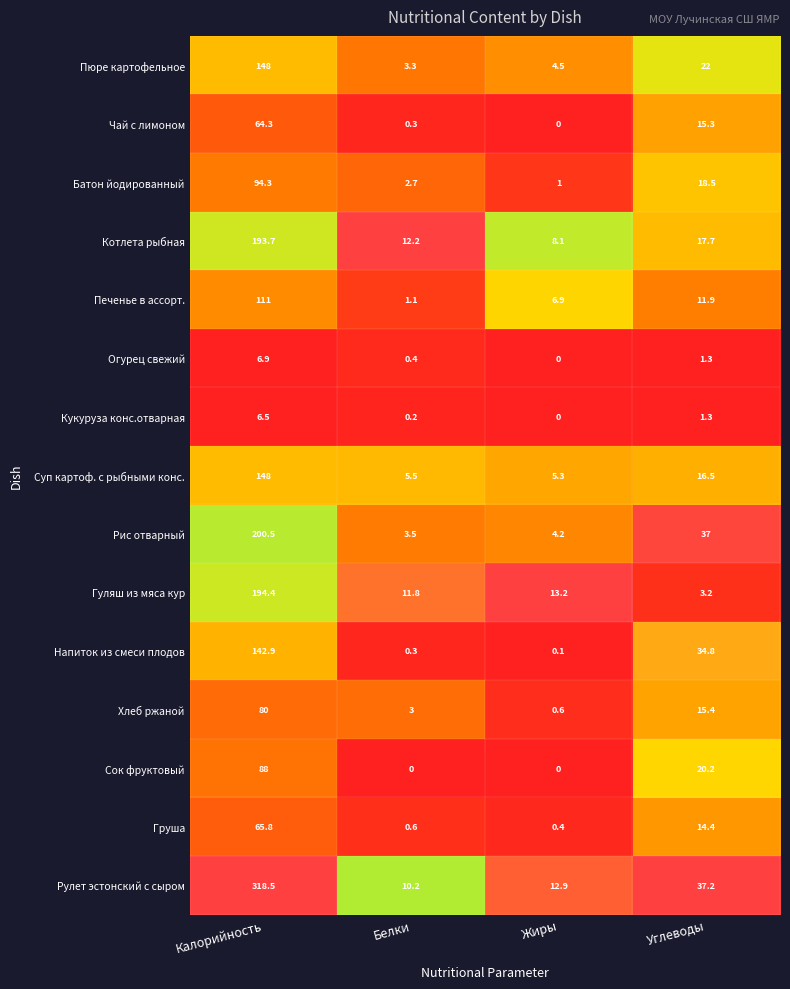

Rank the categories by Рис отварный value from highest to lowest.

Калорийность, Углеводы, Жиры, Белки